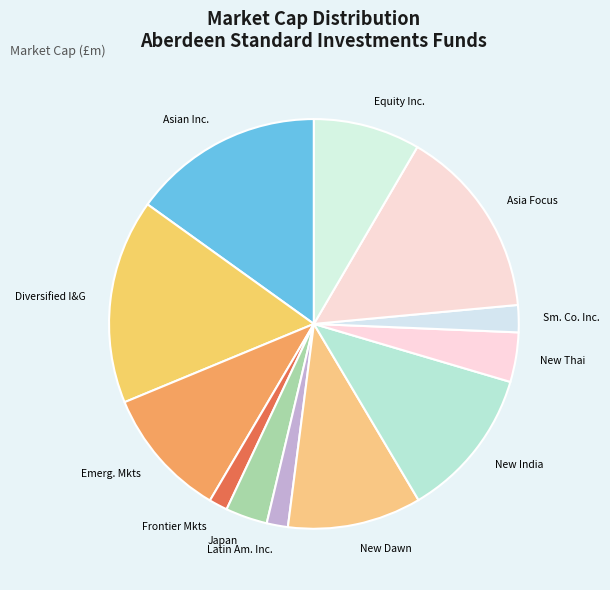

Is the sum of New Thai and Asian Inc. greater than half?

No